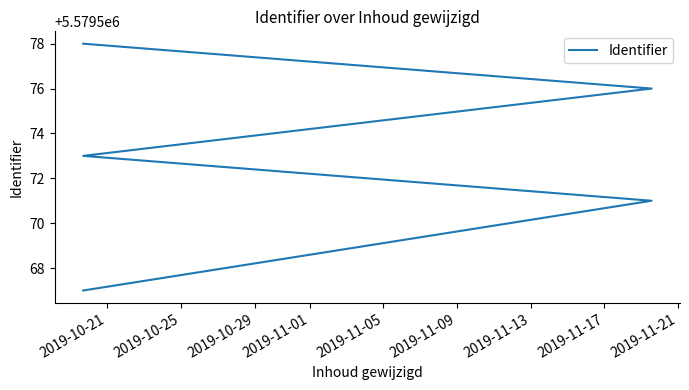

What is the minimum value shown in the chart?

5579567